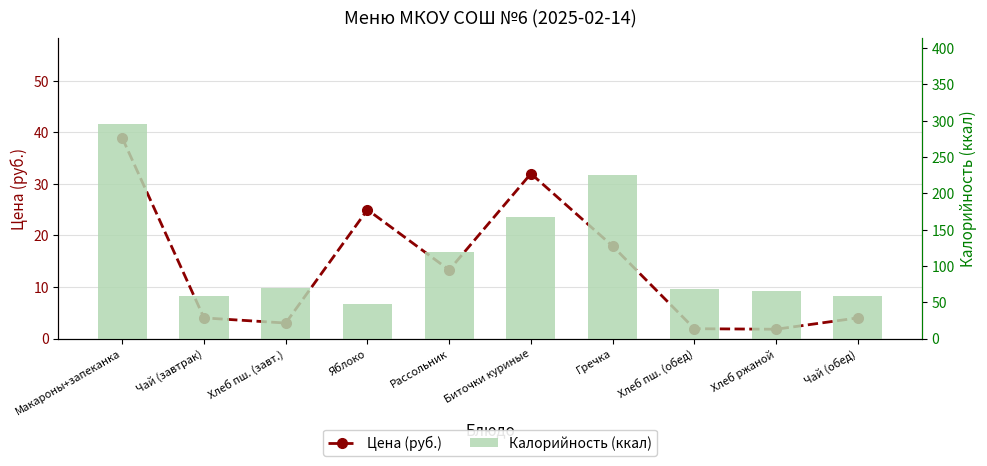

Rank the categories by Цена (руб.) value from highest to lowest.

Макароны+запеканка, Биточки куриные, Яблоко, Гречка, Рассольник, Чай (завтрак), Чай (обед), Хлеб пш. (завт.), Хлеб пш. (обед), Хлеб ржаной